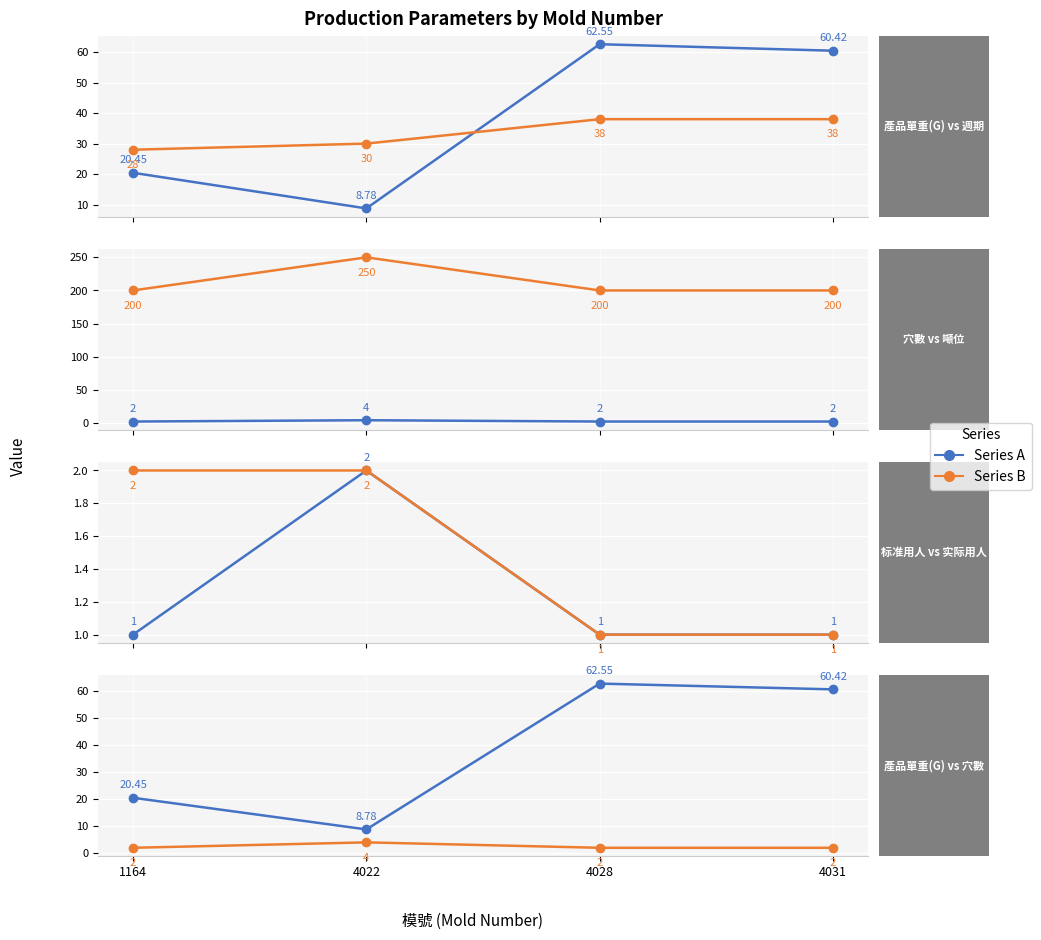

Rank the series at 4031 from highest to lowest value.

噸位, 產品單重(G), 週期, 穴數, 标准用人, 实际用人